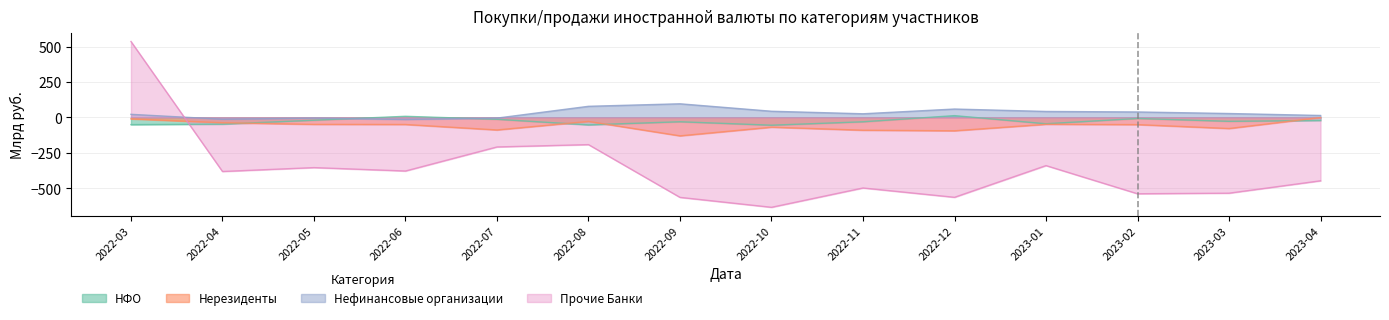

Where is НФО nearest to the value -21?

2022-05